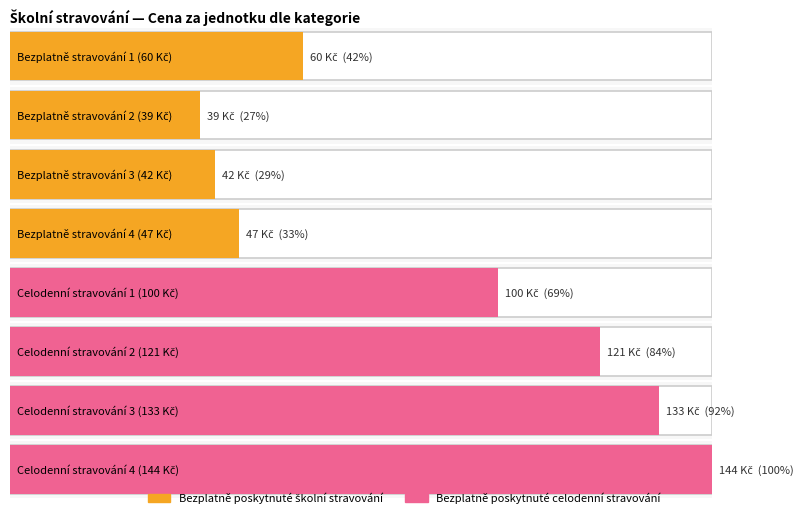

Rank the categories by value from lowest to highest.

Bezplatně stravování 2 (39 Kč), Bezplatně stravování 3 (42 Kč), Bezplatně stravování 4 (47 Kč), Bezplatně stravování 1 (60 Kč), Celodenní stravování 1 (100 Kč), Celodenní stravování 2 (121 Kč), Celodenní stravování 3 (133 Kč), Celodenní stravování 4 (144 Kč)